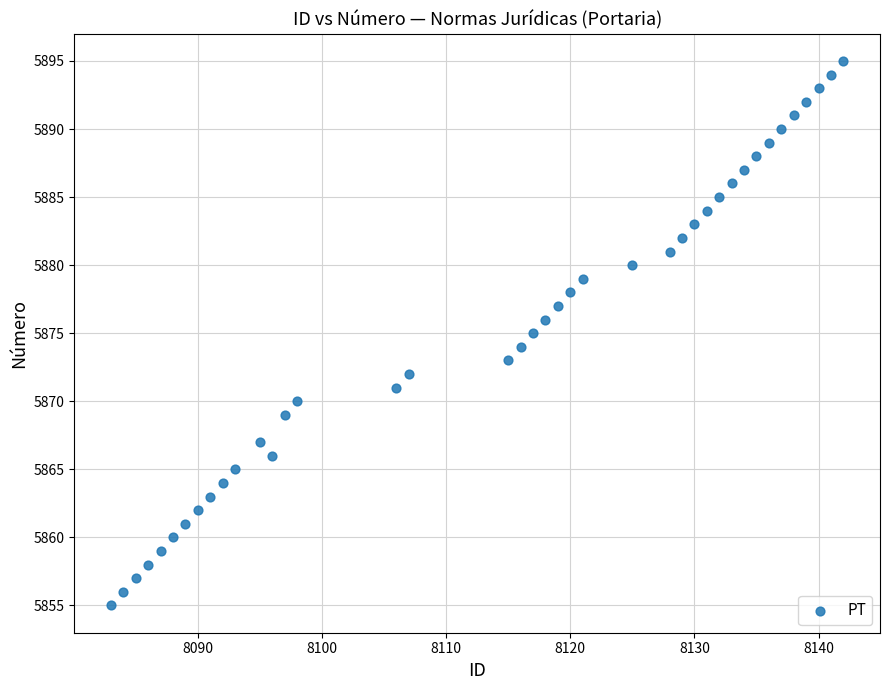

What is the range of X values (max minus min)?

59